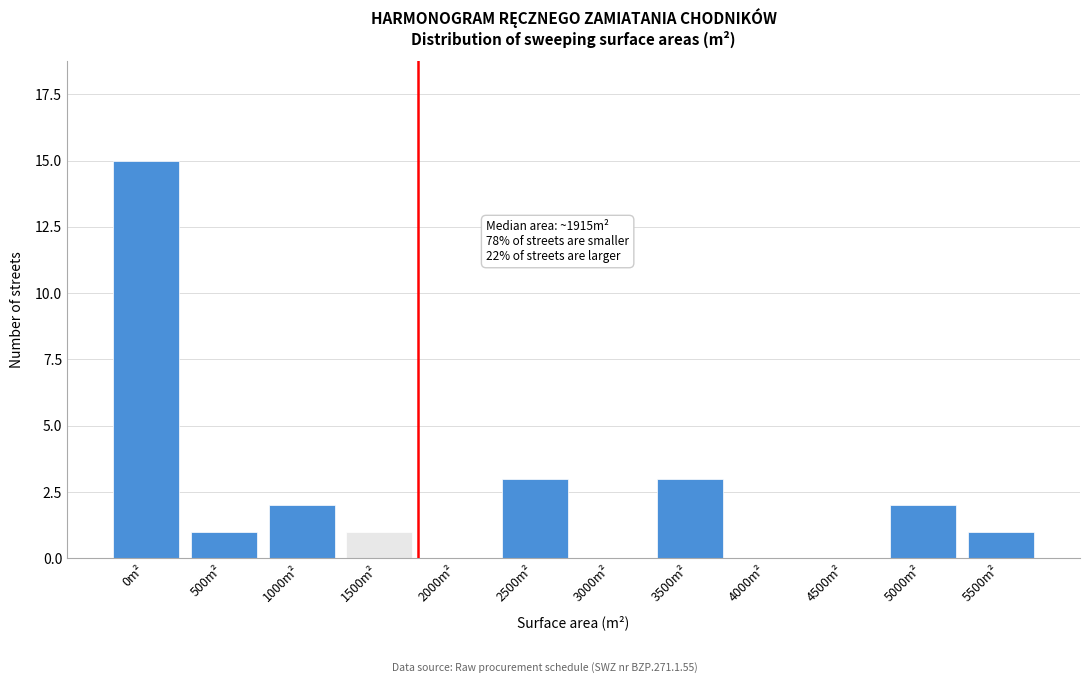

Reading right to left, what are all the values shown in this chart?

5500m²=1	5000m²=2	4500m²=0	4000m²=0	3500m²=3	3000m²=0	2500m²=3	2000m²=0	1500m²=1	1000m²=2	500m²=1	0m²=15